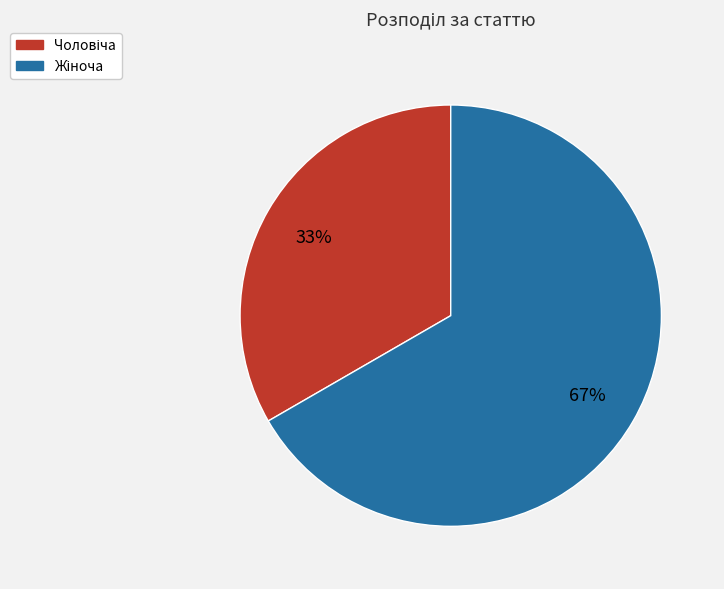

How many slices are in this pie chart?

2